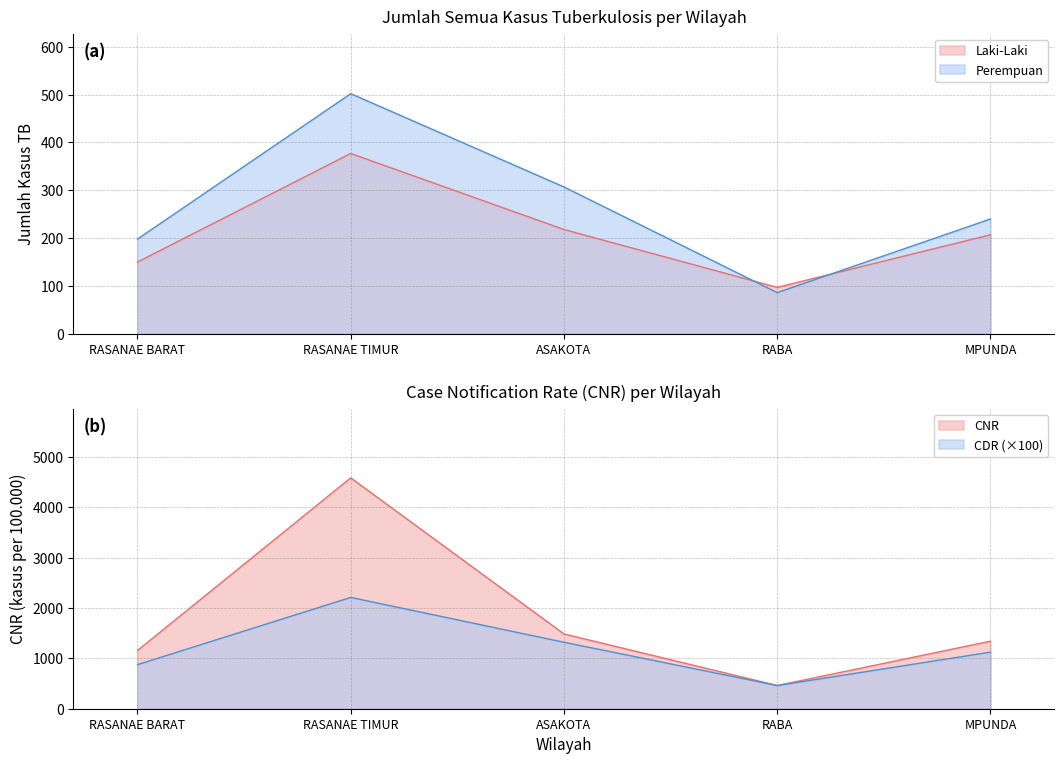

What is the label of the 4th point from the left?

RABA